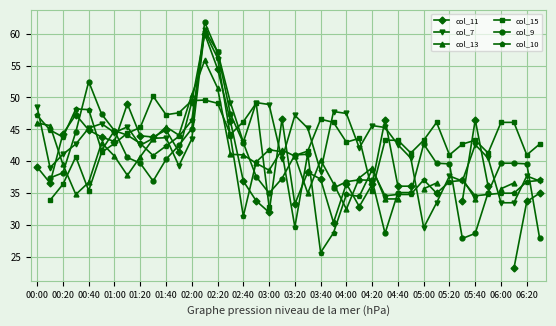

After their last crossing, which series has the higher values: col_15 or col_9?

col_15